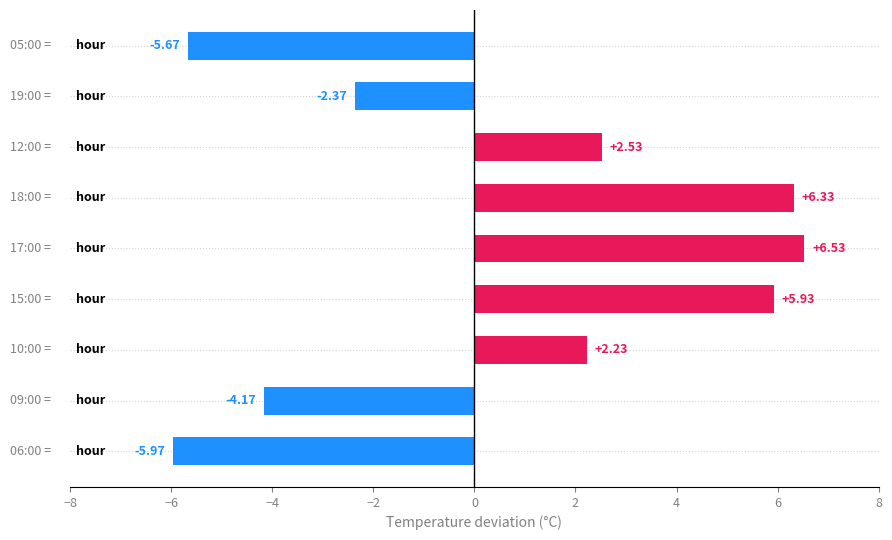

What is the sum of all values?

5.4